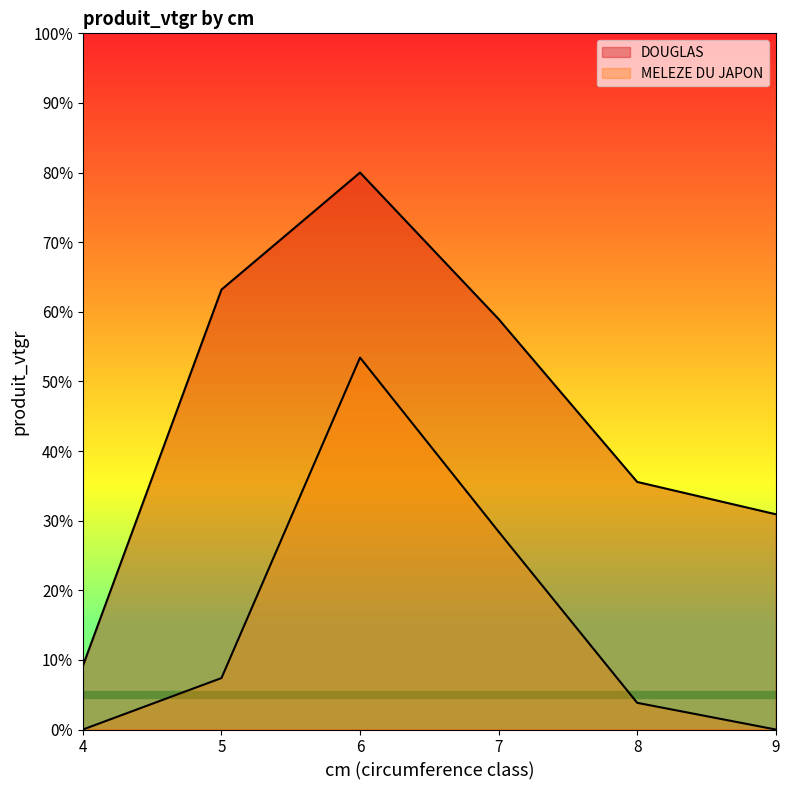

Where does the MELEZE DU JAPON series first go above 7?

5